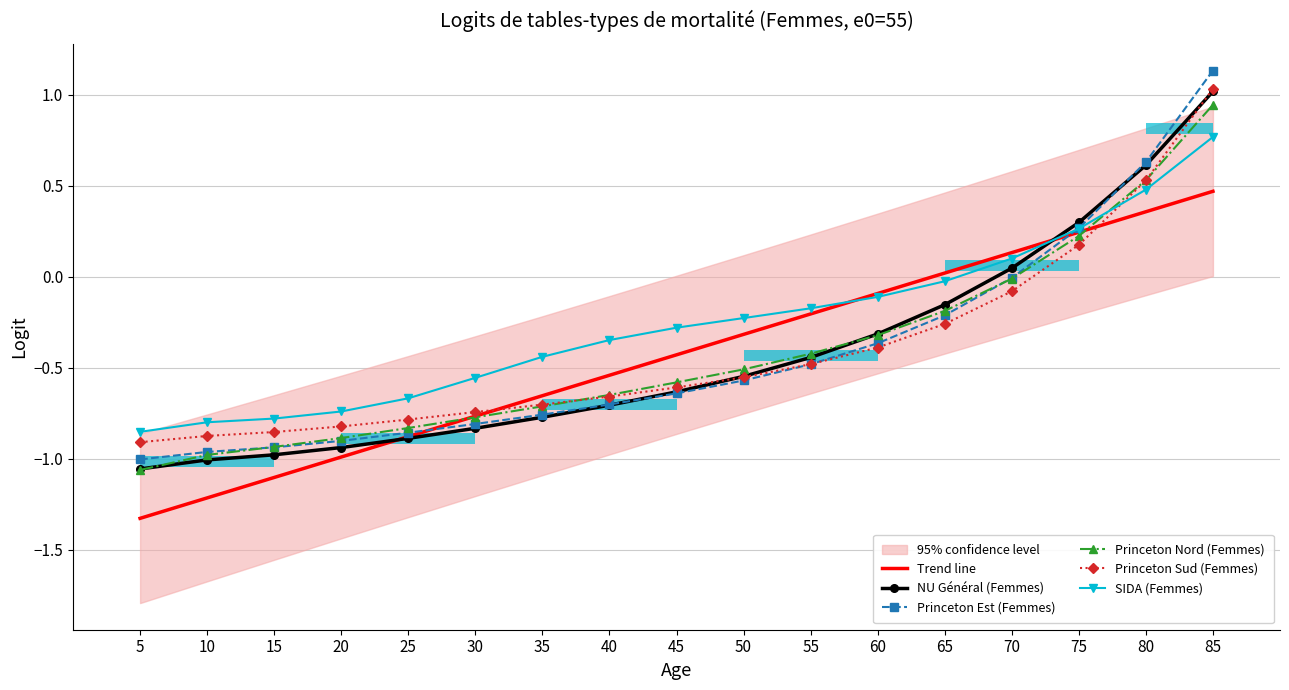

At which category is the sum across all series the highest?

85